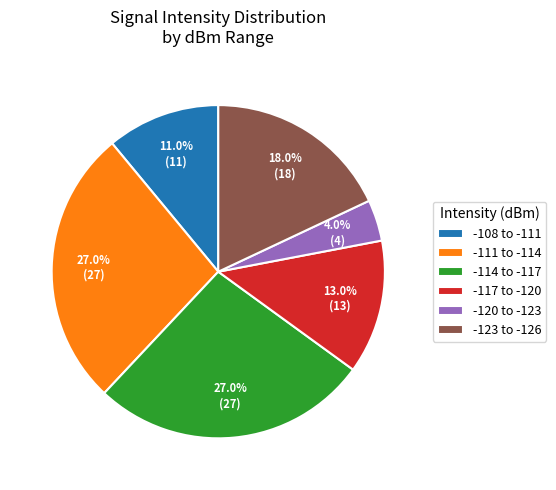

To the nearest percent, what is the difference between the largest and smallest slice percentages?

23%